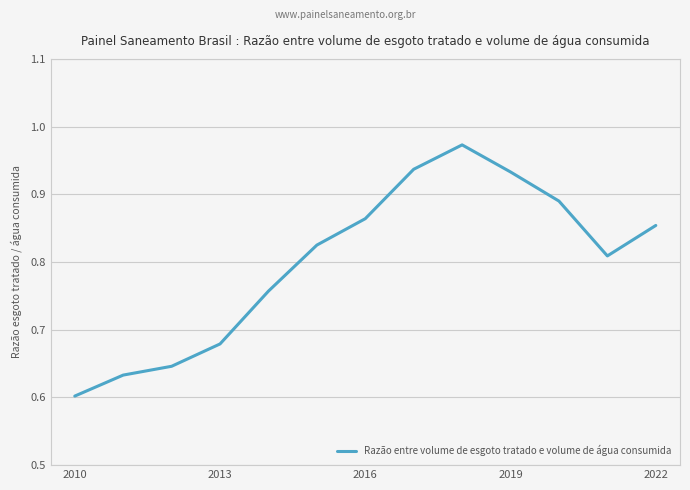

How many distinct data groups are displayed?

1